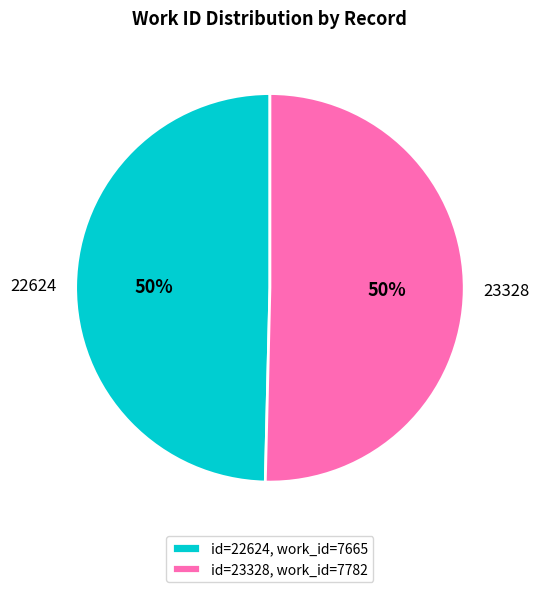

Combined, do 23328 and 22624 account for over 50%?

Yes